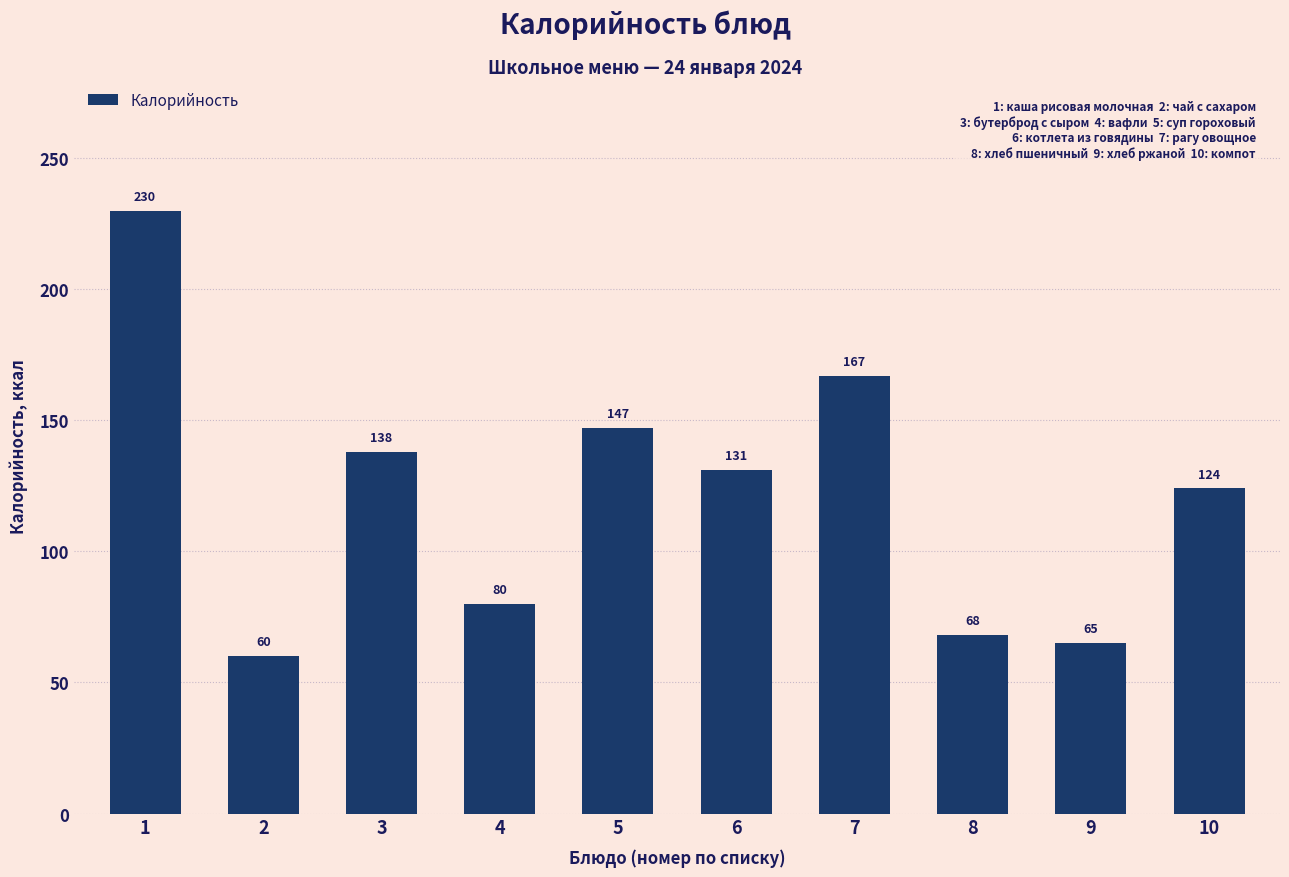

Reading left to right, transcribe all the data shown in this chart.

230	60	138	80	147	131	167	68	65	124